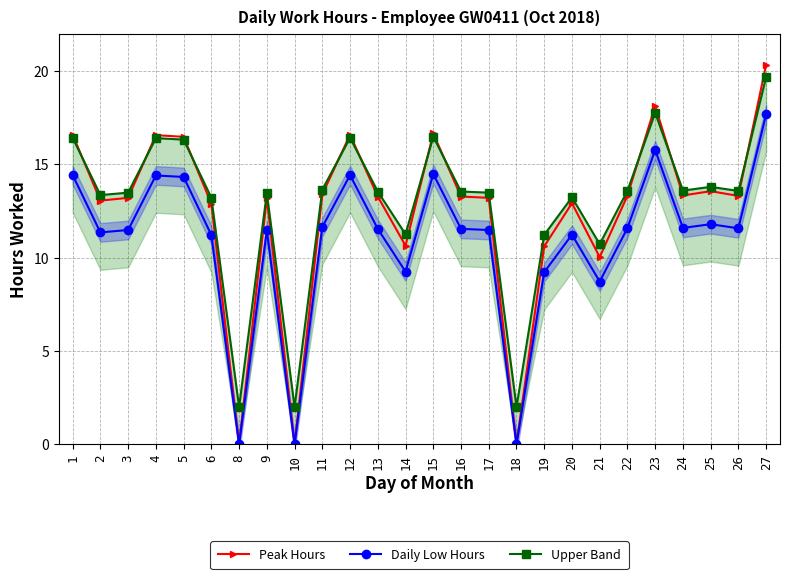

What are all the series names shown in the legend?

Peak Hours, Daily Low Hours, Upper Band